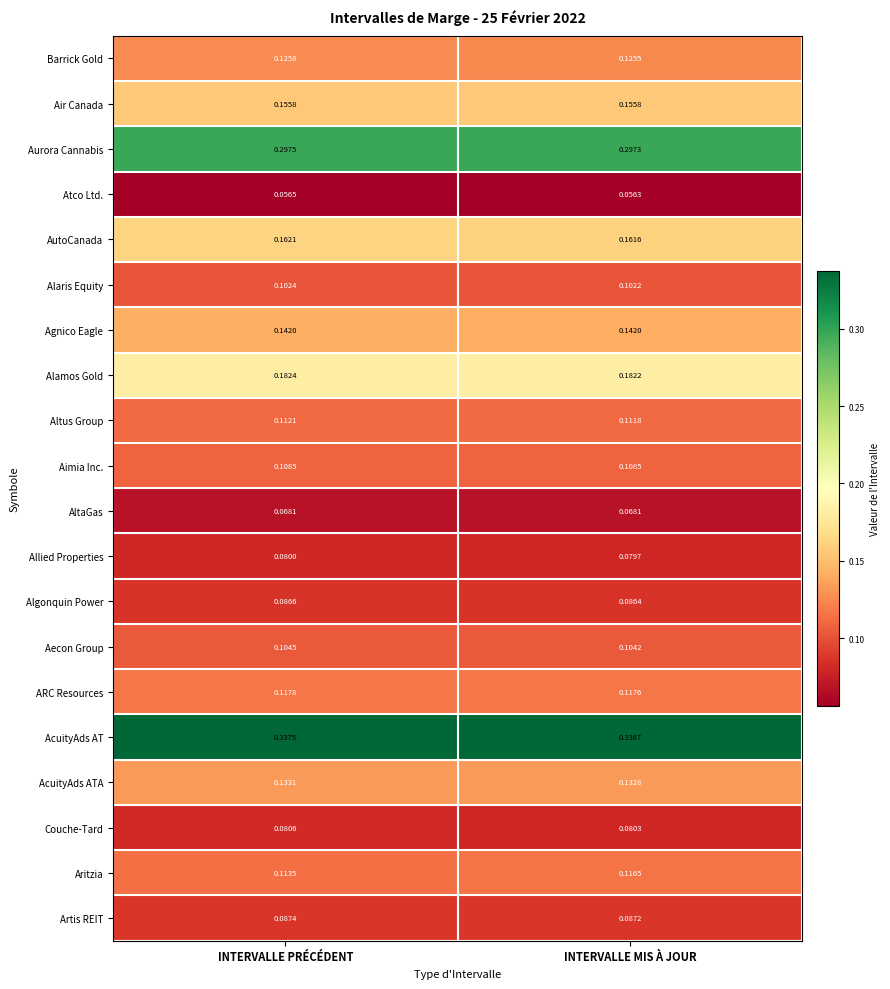

At which category is the sum across all series the highest?

INTERVALLE PRÉCÉDENT